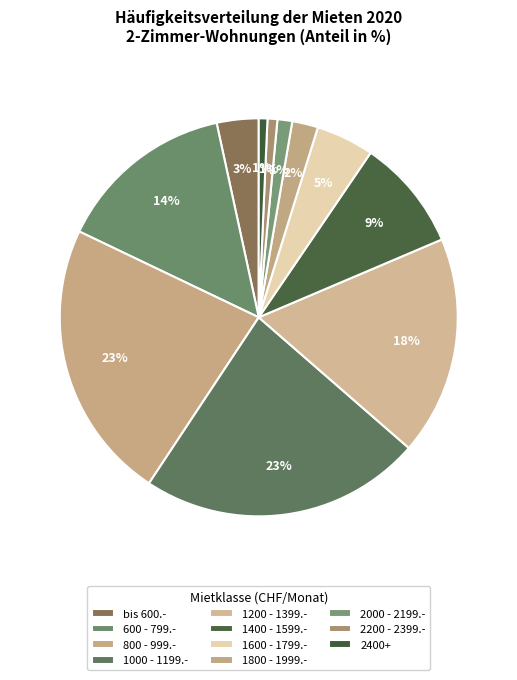

How many slices are in this pie chart?

11